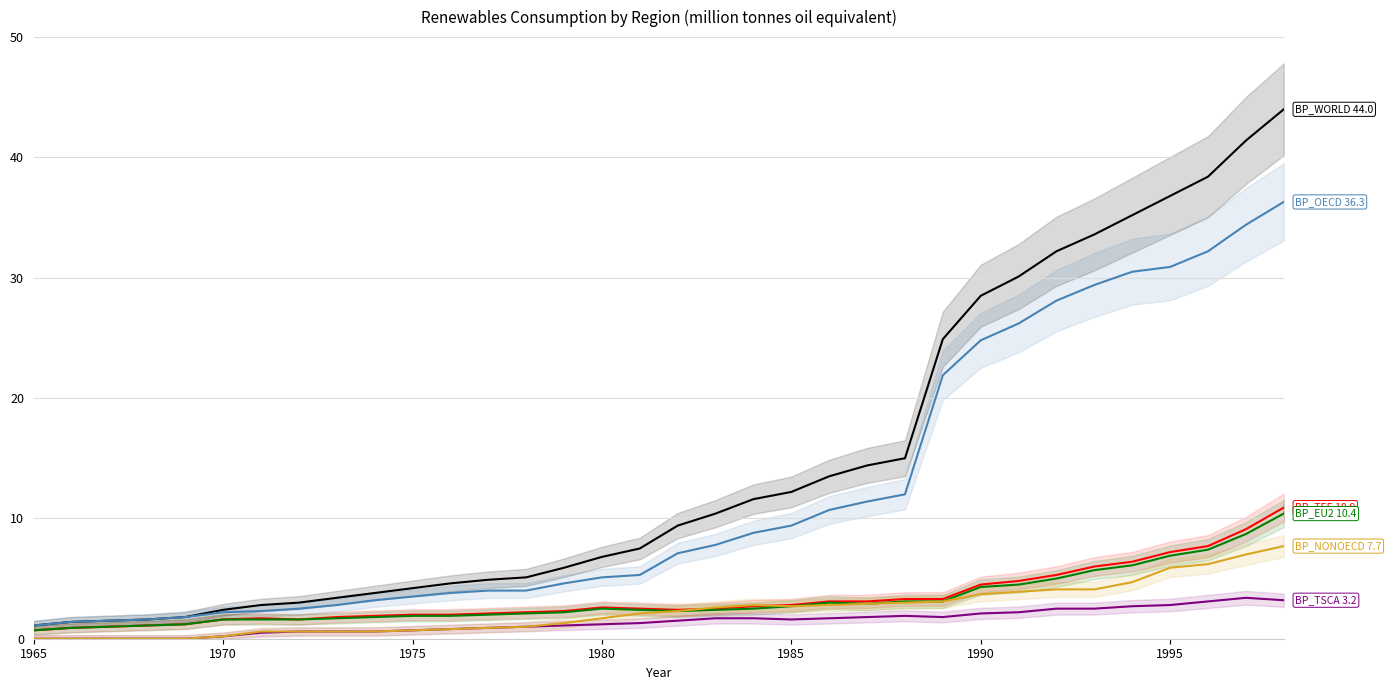

True or false: BP_TSCA and BP_WORLD cross at least once.

False